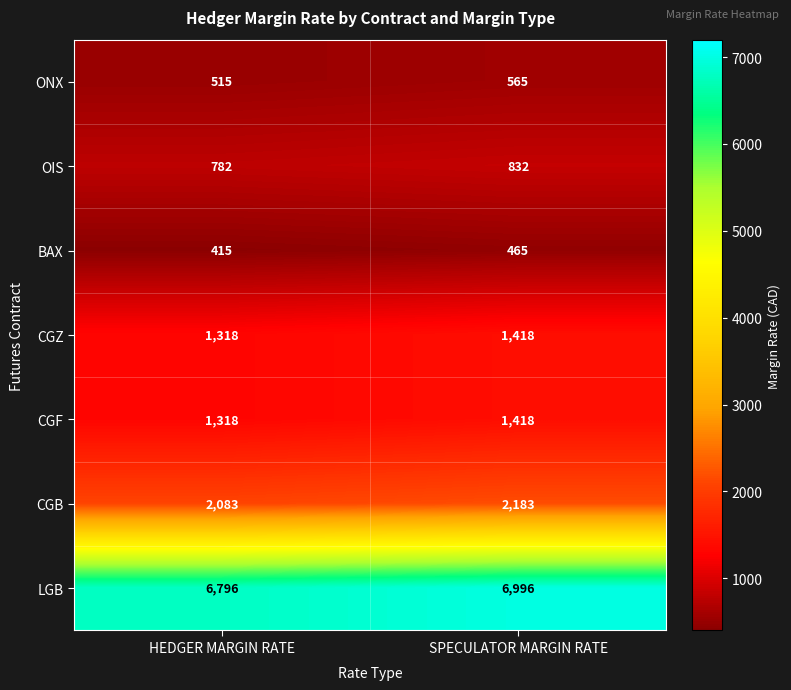

How many distinct data groups are displayed?

7